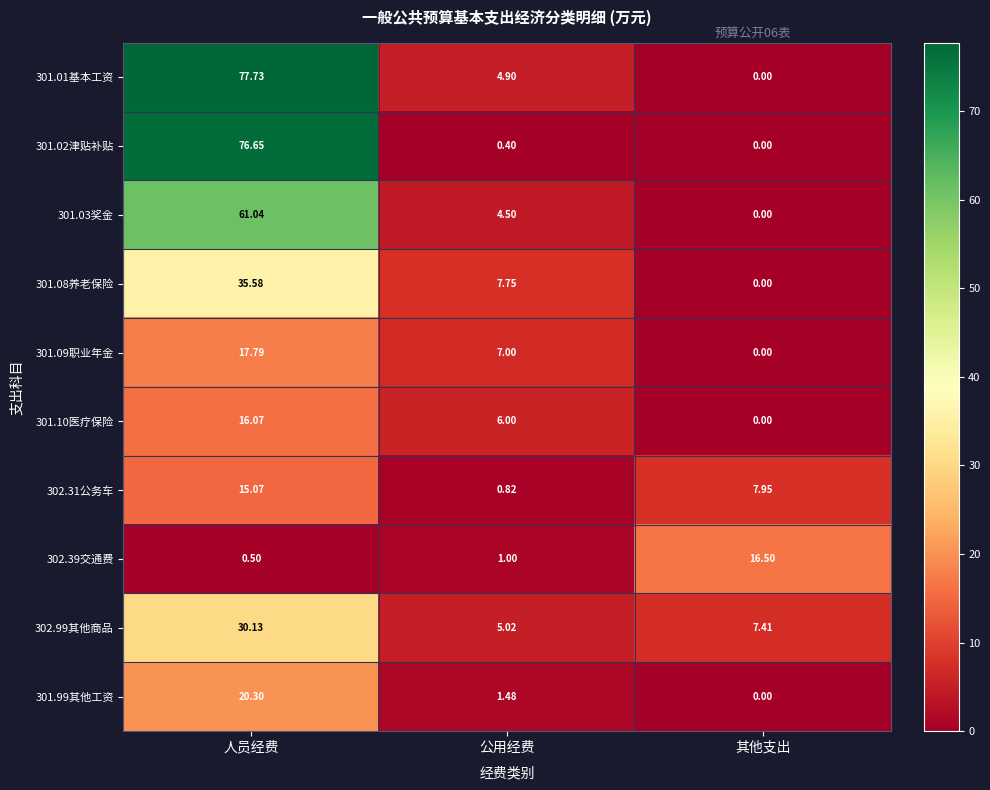

At which label is 301.99其他工资 closest to 10?

公用经费